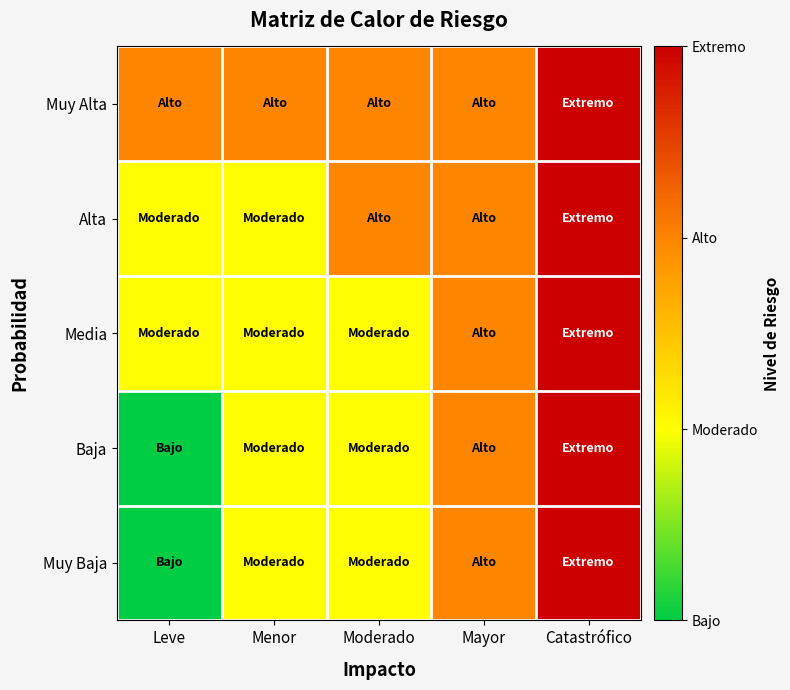

Between Menor and Moderado, which series saw the biggest shift?

Alta